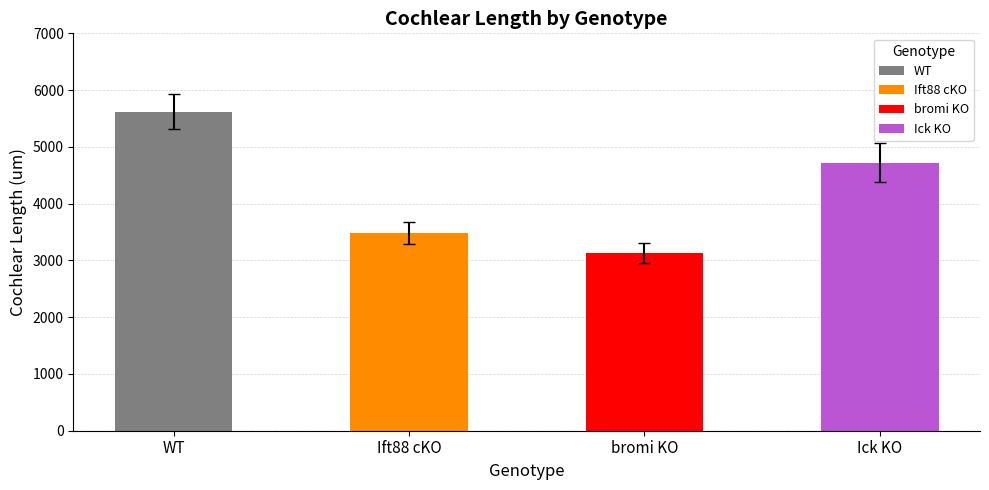

True or false: control has a value of 9705.9 at B44C.

False